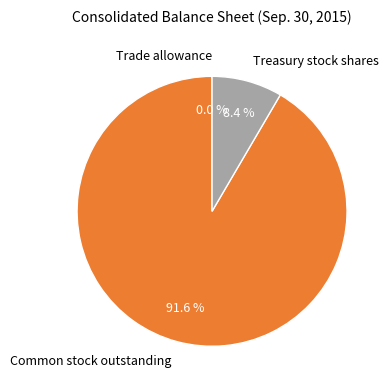

What percentage is the Treasury stock shares slice, to the nearest percent?

8%